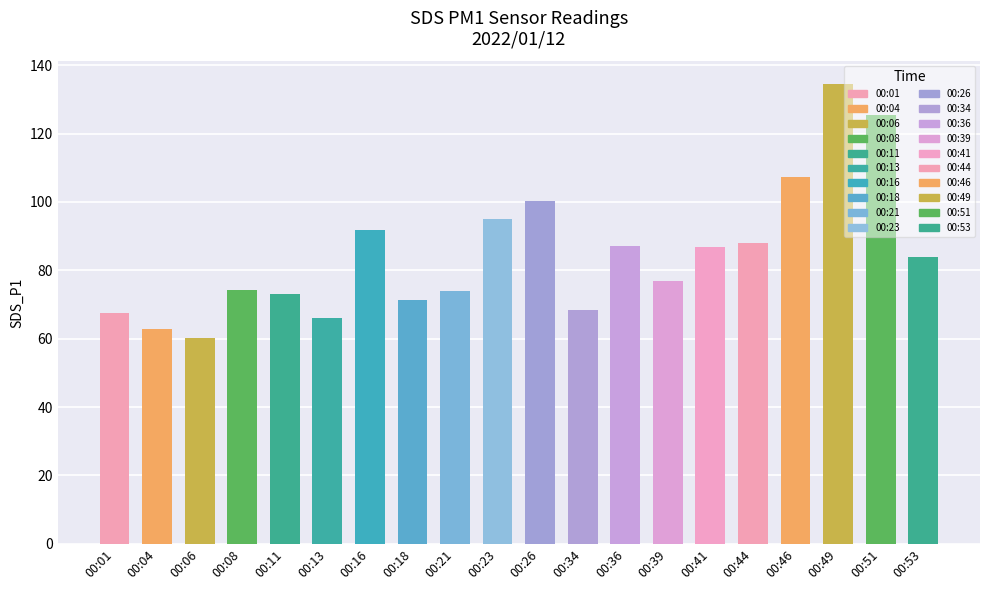

Reading left to right, what are all the values shown in this chart?

00:01=67.6	00:04=63.0	00:06=60.2	00:08=74.2	00:11=73.0	00:13=66.1	00:16=91.8	00:18=71.3	00:21=74.0	00:23=95.0	00:26=100.2	00:34=68.4	00:36=87.0	00:39=76.8	00:41=86.7	00:44=88.0	00:46=107.3	00:49=134.4	00:51=125.4	00:53=84.0